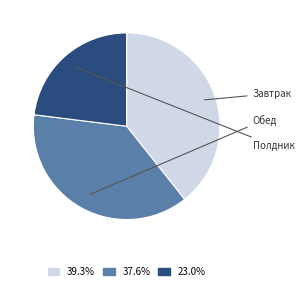

Is there a majority slice in this chart?

No